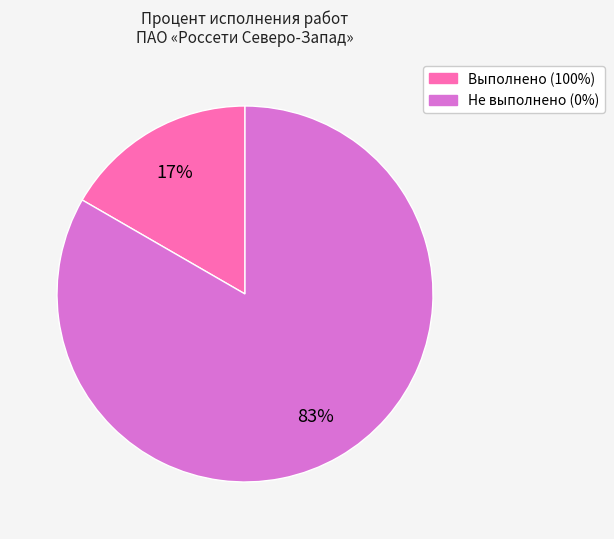

Is there a majority slice in this chart?

Yes